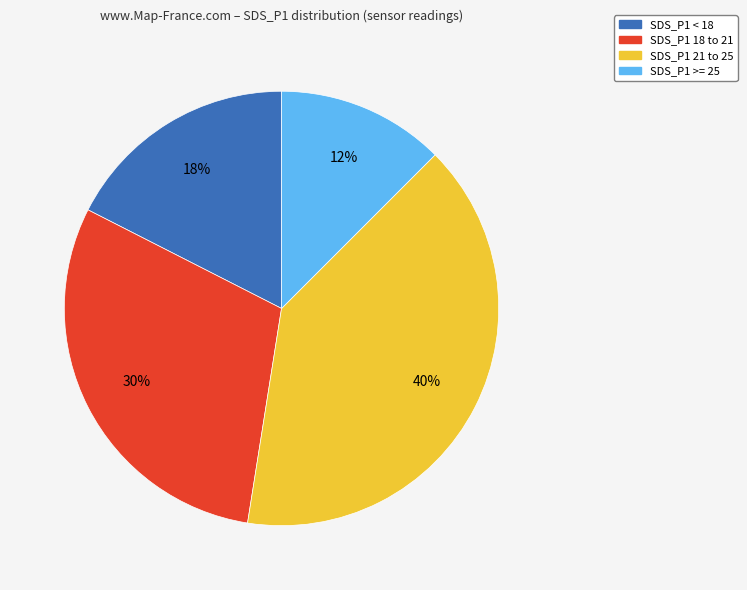

Does any single category account for the majority?

No